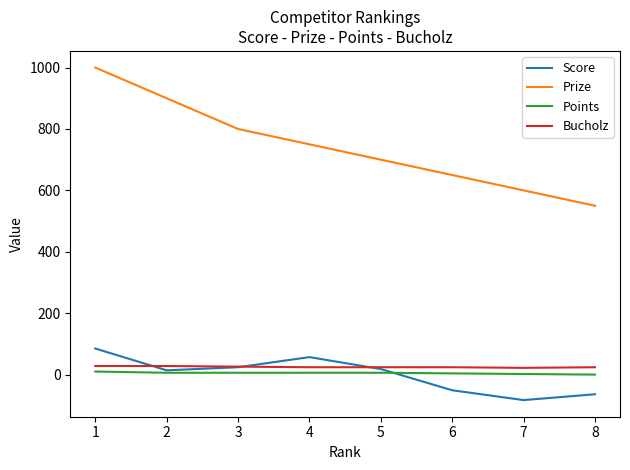

Rank the series by their maximum value, from lowest to highest.

Points, Bucholz, Score, Prize